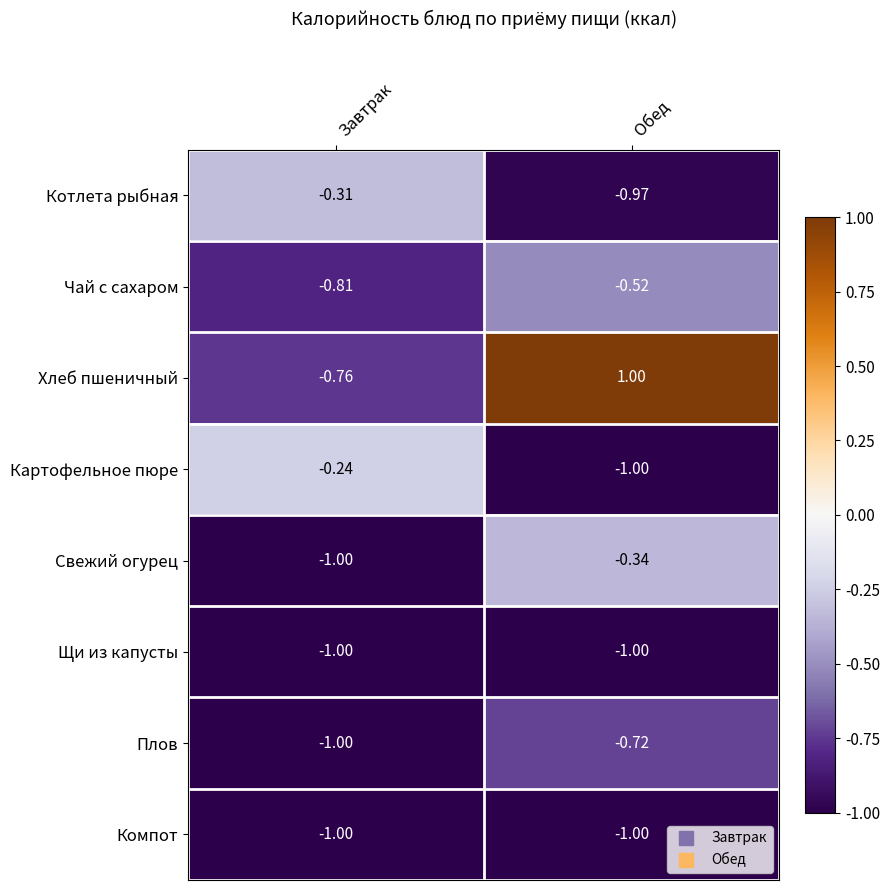

Which series has the largest total across all categories?

Хлеб пшеничный